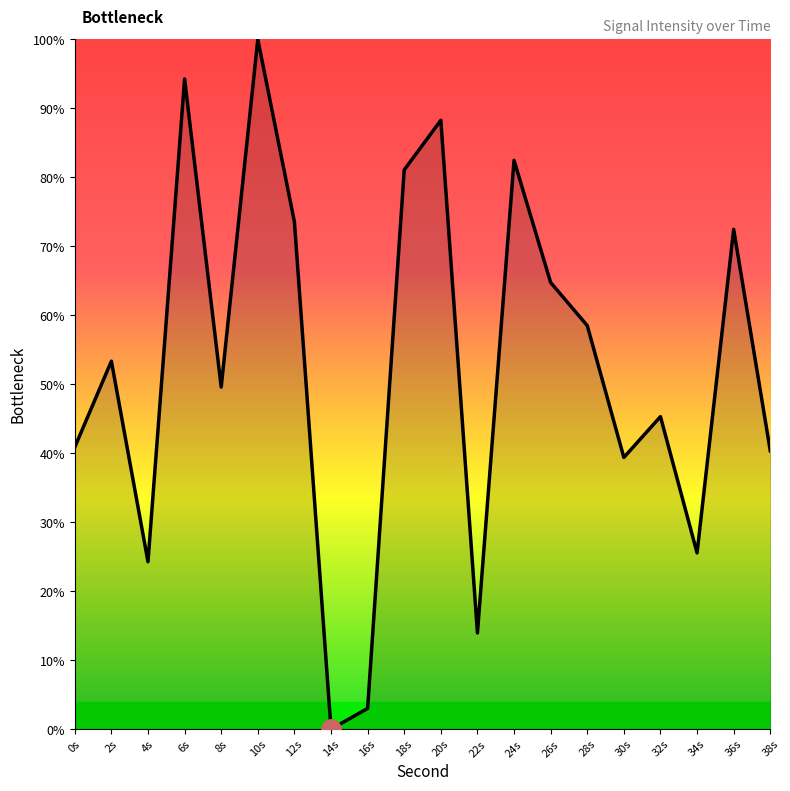

Reading left to right, transcribe all the data shown in this chart.

40.9	53.3	24.3	94.3	49.6	100.0	73.5	0.0	3.0	81.1	88.3	13.9	82.5	64.7	58.5	39.4	45.3	25.5	72.4	40.3